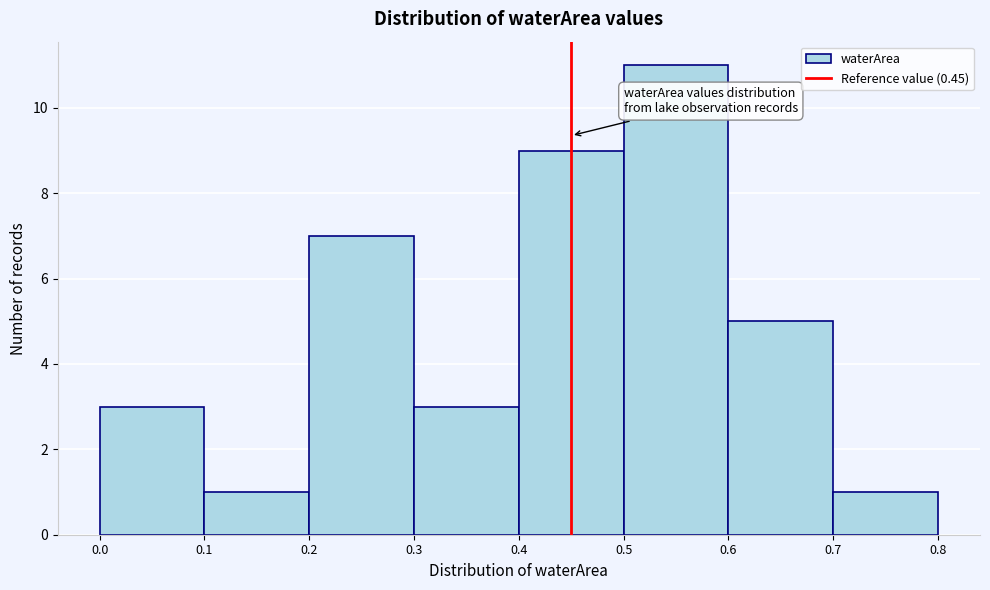

Reading left to right, transcribe this chart: for each bar, give the range it covers on the x-axis and its height. The values are not printed on the chart, so give them approximately, as read against the axis.

0.0 to 0.1: 3
0.1 to 0.2: 1
0.2 to 0.3: 7
0.3 to 0.4: 3
0.4 to 0.5: 9
0.5 to 0.6: 11
0.6 to 0.7: 5
0.7 to 0.8: 1